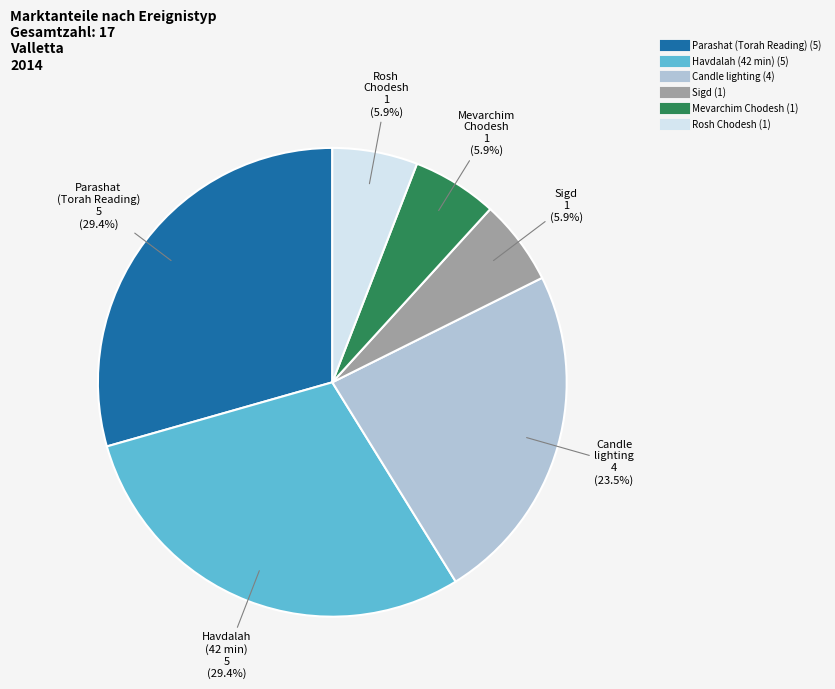

To the nearest percent, what is the difference between the largest and smallest slice percentages?

24%